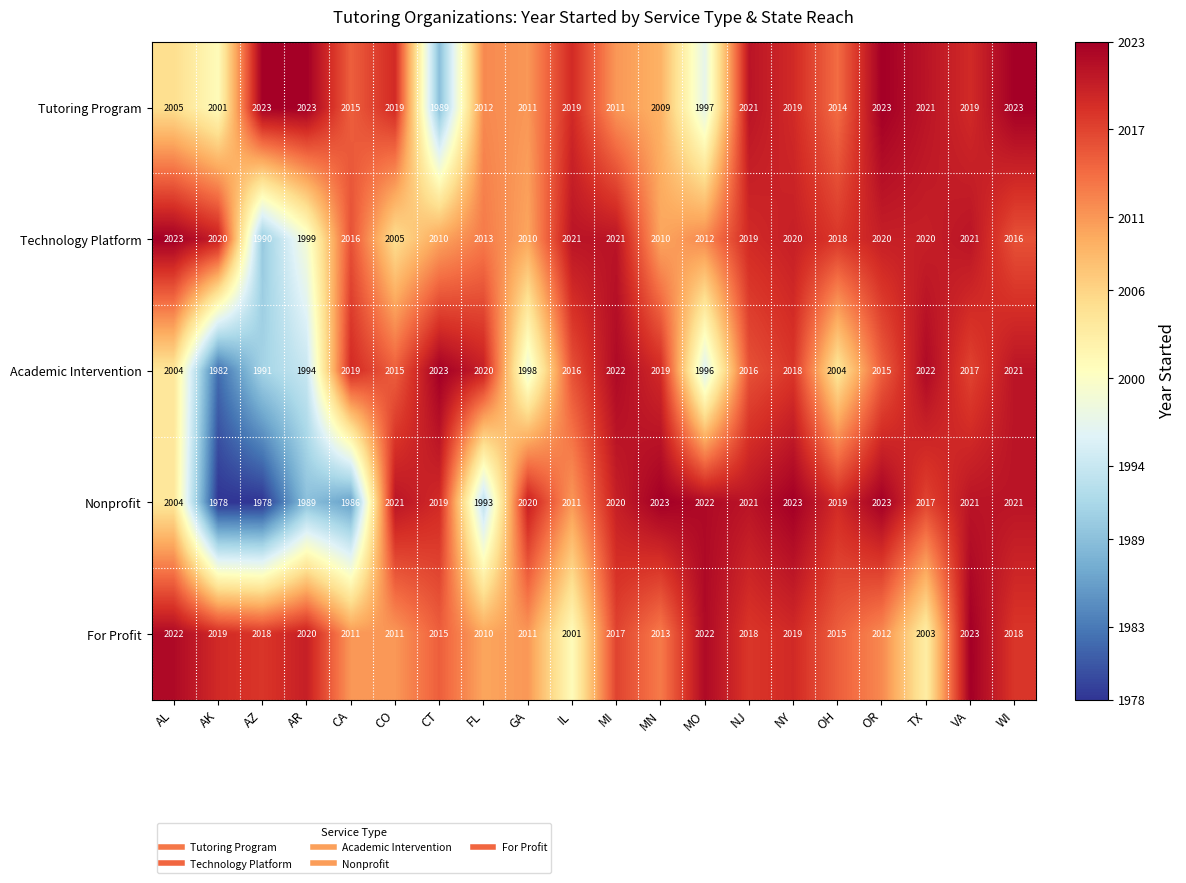

At MI, list the series in order from largest to smallest.

Academic Intervention, Technology Platform, Nonprofit, For Profit, Tutoring Program